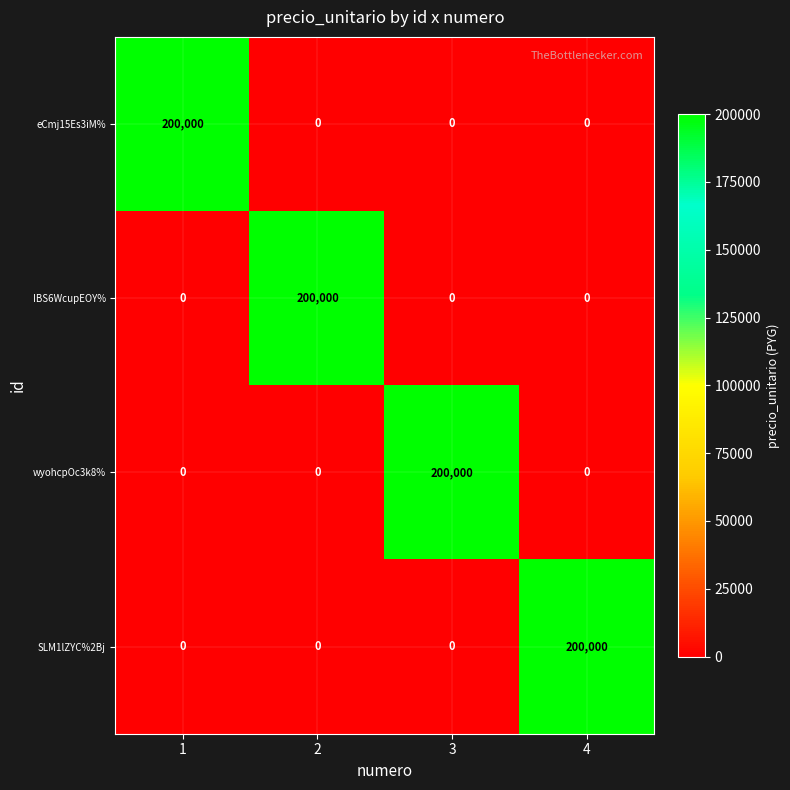

Count the IBS6WcupEOY% values in the range 0 to 200000.

4